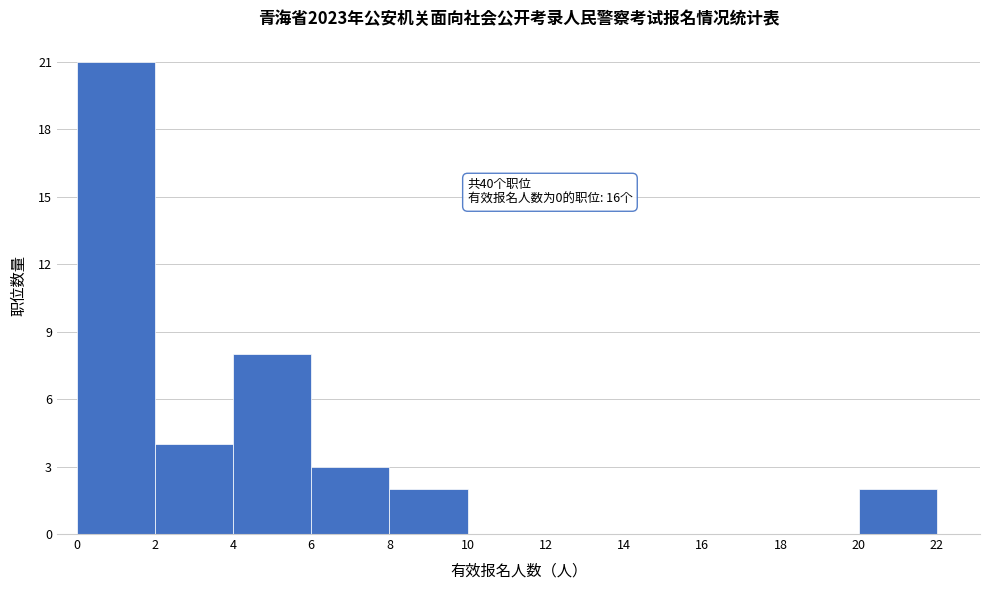

Over which range of the x-axis is the bar tallest?

0 to 2